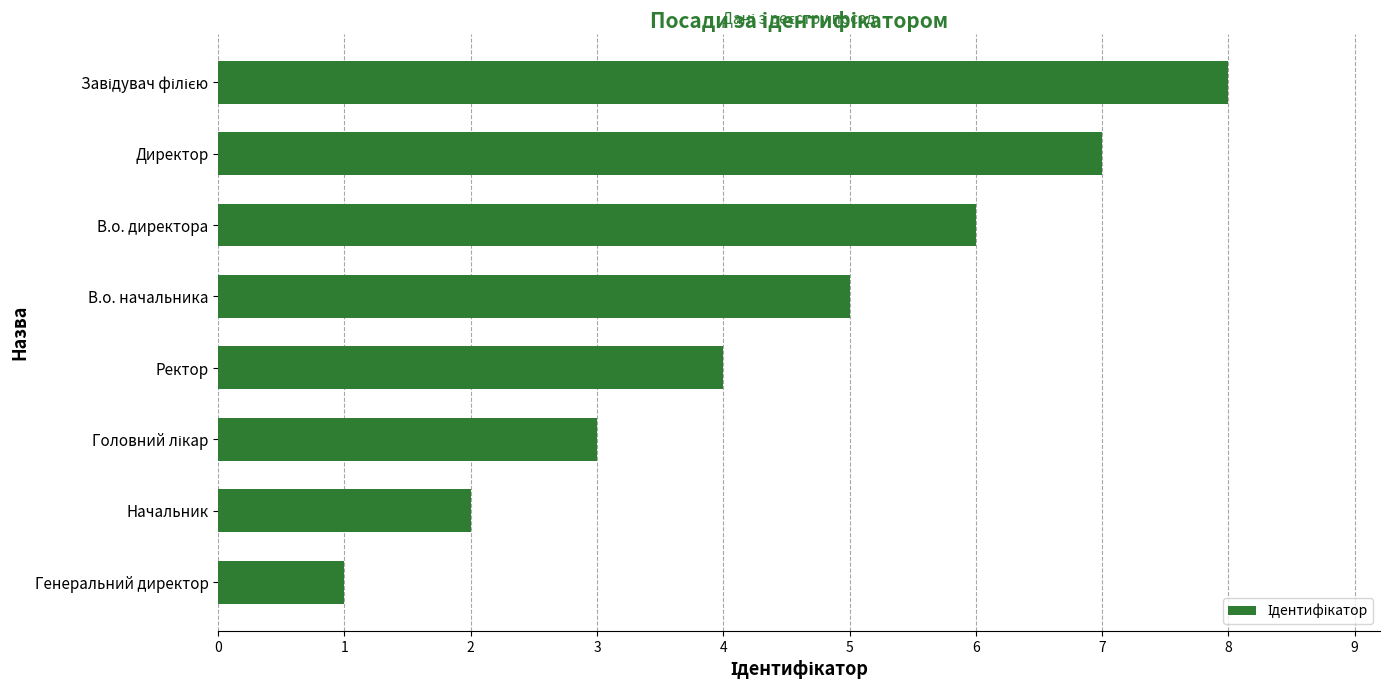

The value at Начальник is 1. True or false?

False